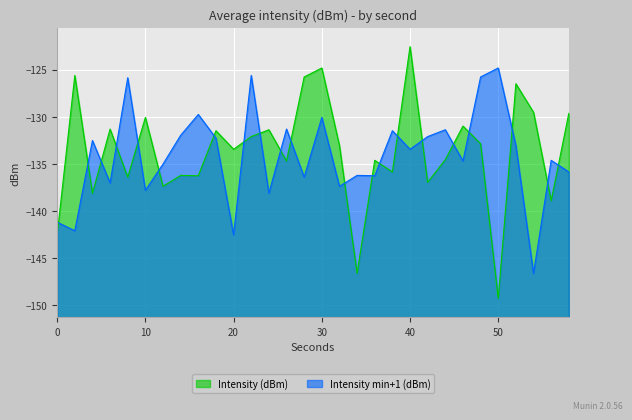

Where do Intensity min+1 (dBm) and Intensity (dBm) first cross each other?

0 and 2